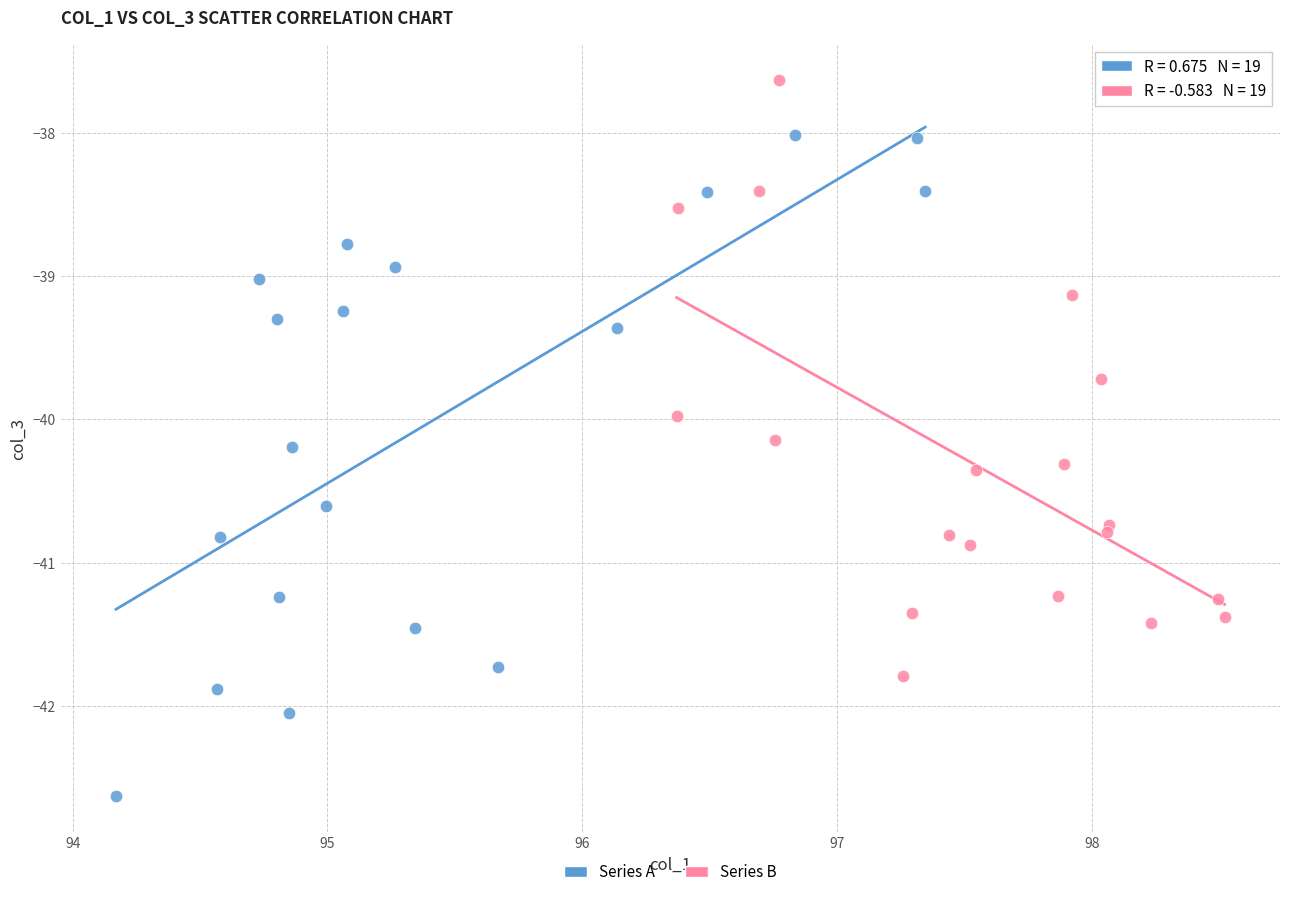

Which series has the largest Y range (max minus min)?

Series A